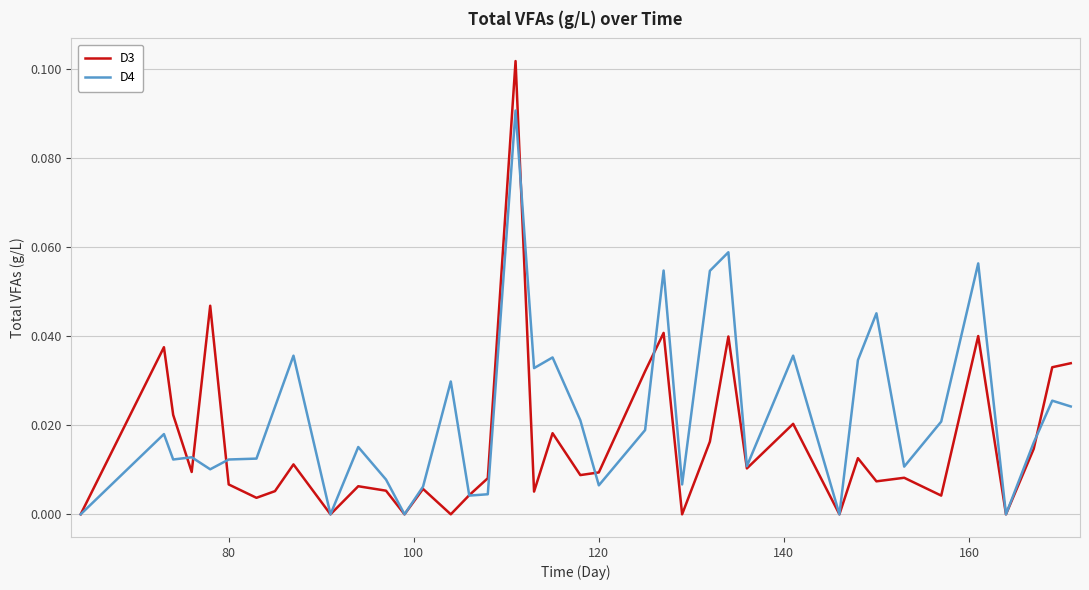

Rank the series by their average value, from lowest to highest.

D3, D4